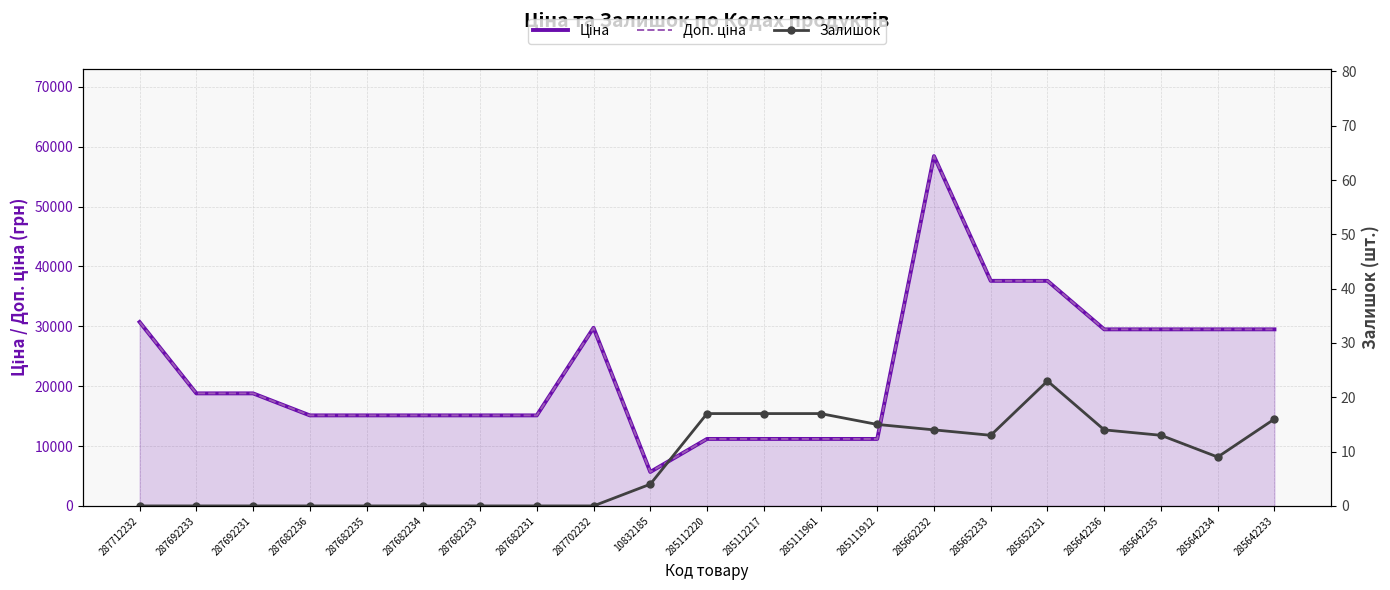

True or false: Залишок has a value of 14.0 at 285662232.

True